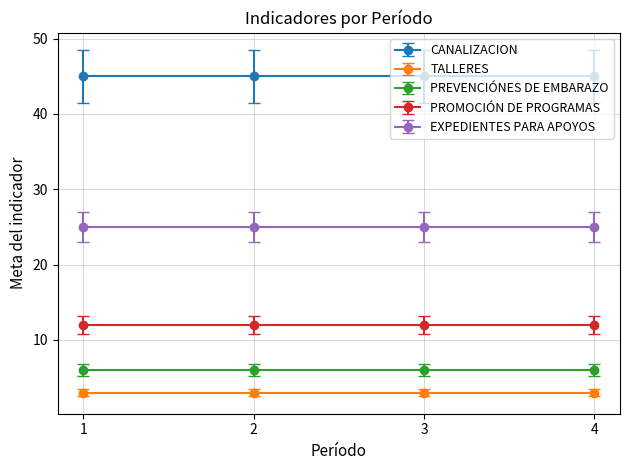

The PROMOCIÓN DE PROGRAMAS series shows 7 at 4. True or false?

False